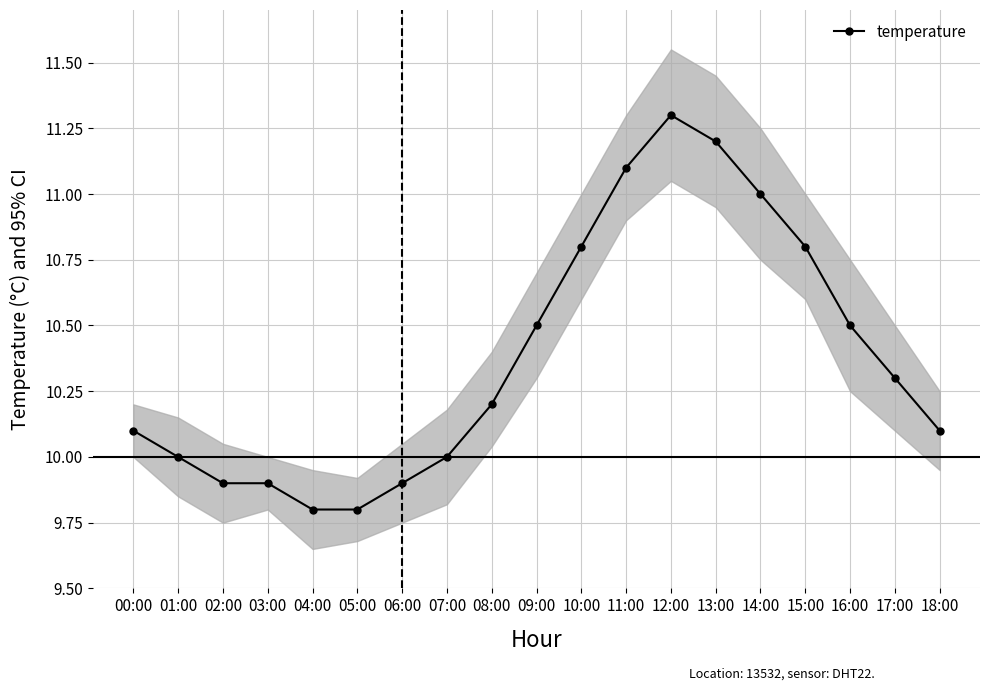

Where is the data nearest to the value 10?

01:00